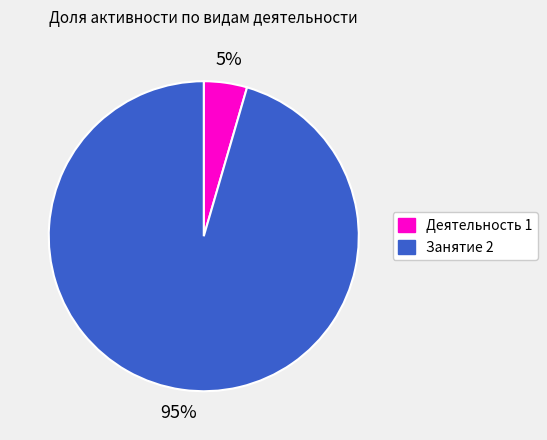

Is there a majority slice in this chart?

Yes